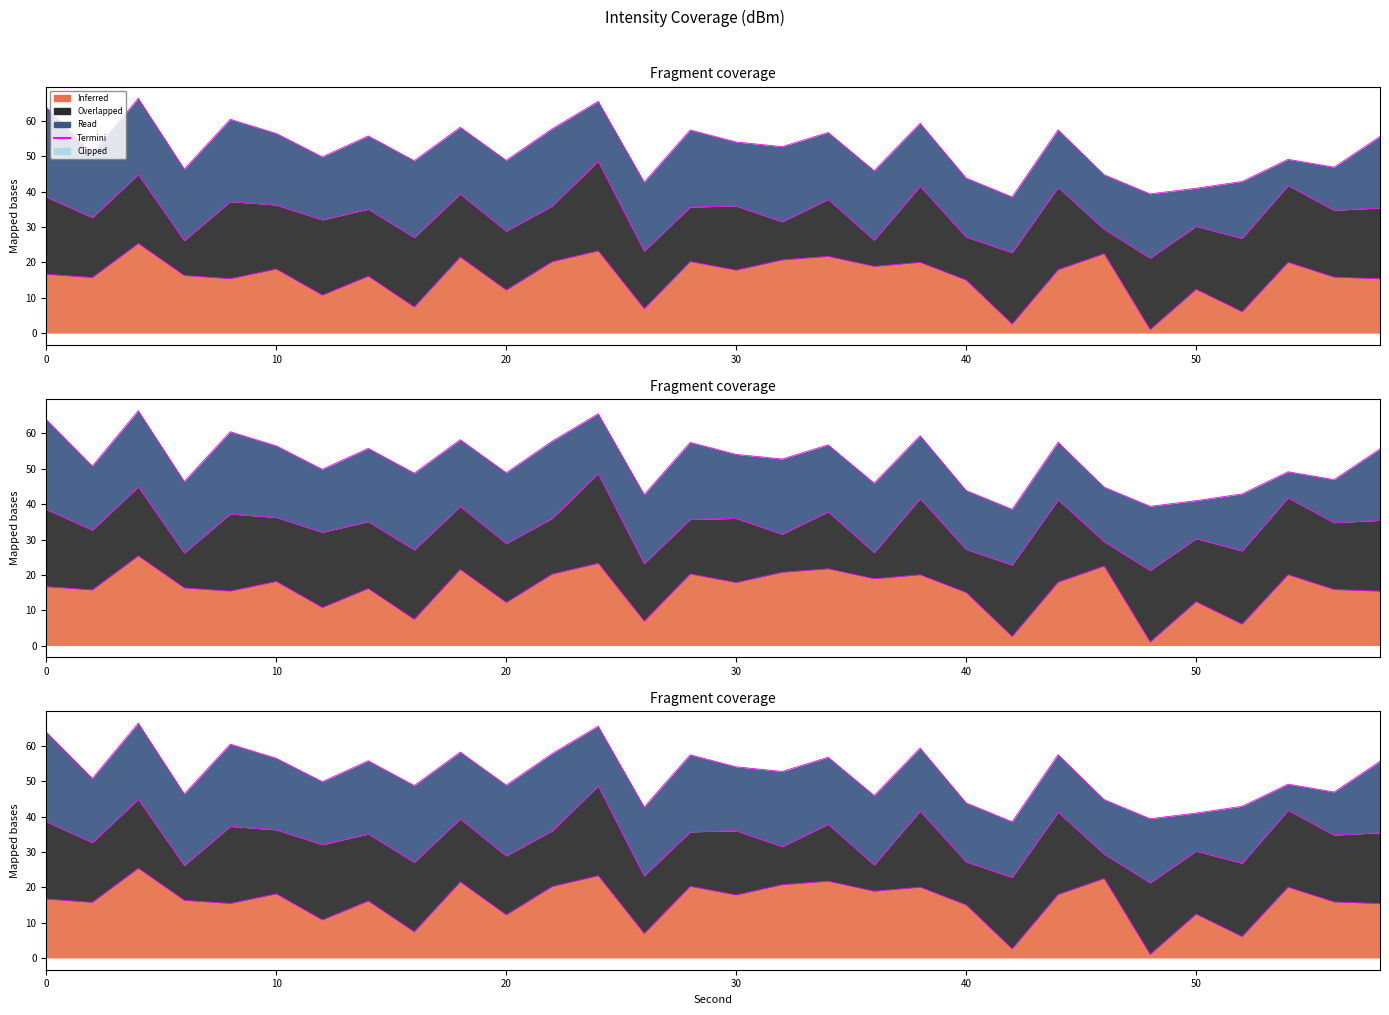

The chart shows a value of 22.0 at 7. True or false?

False